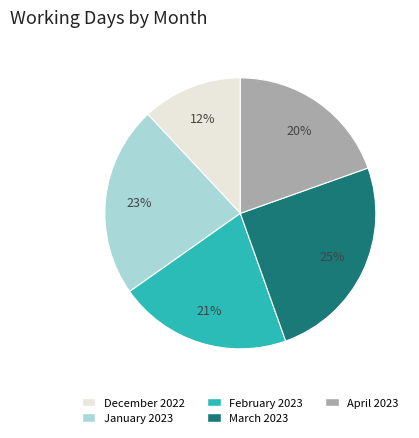

How many slices are in this pie chart?

5